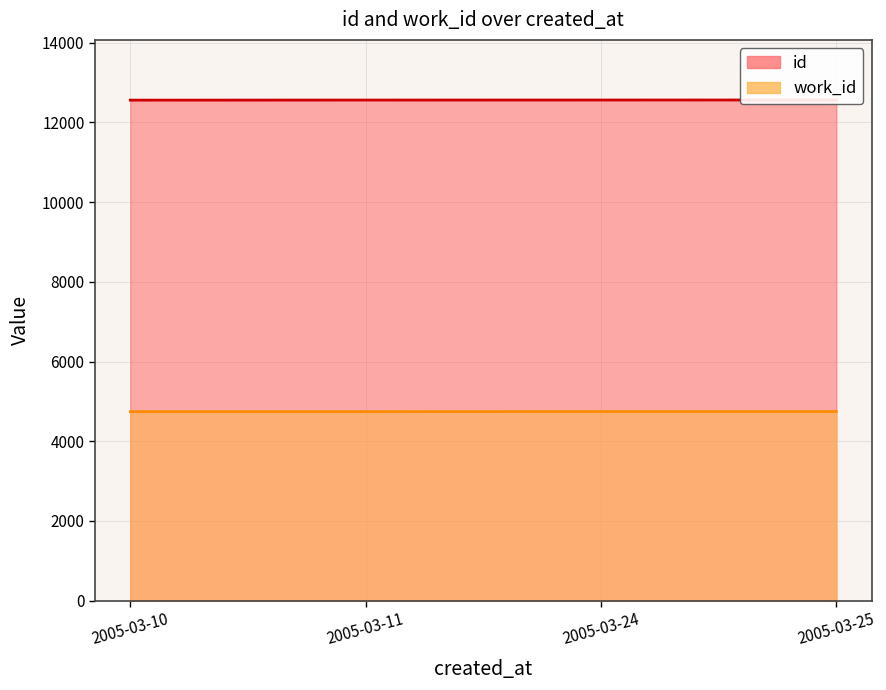

Which has a higher value, 2005-03-11 or 2005-03-25?

2005-03-25